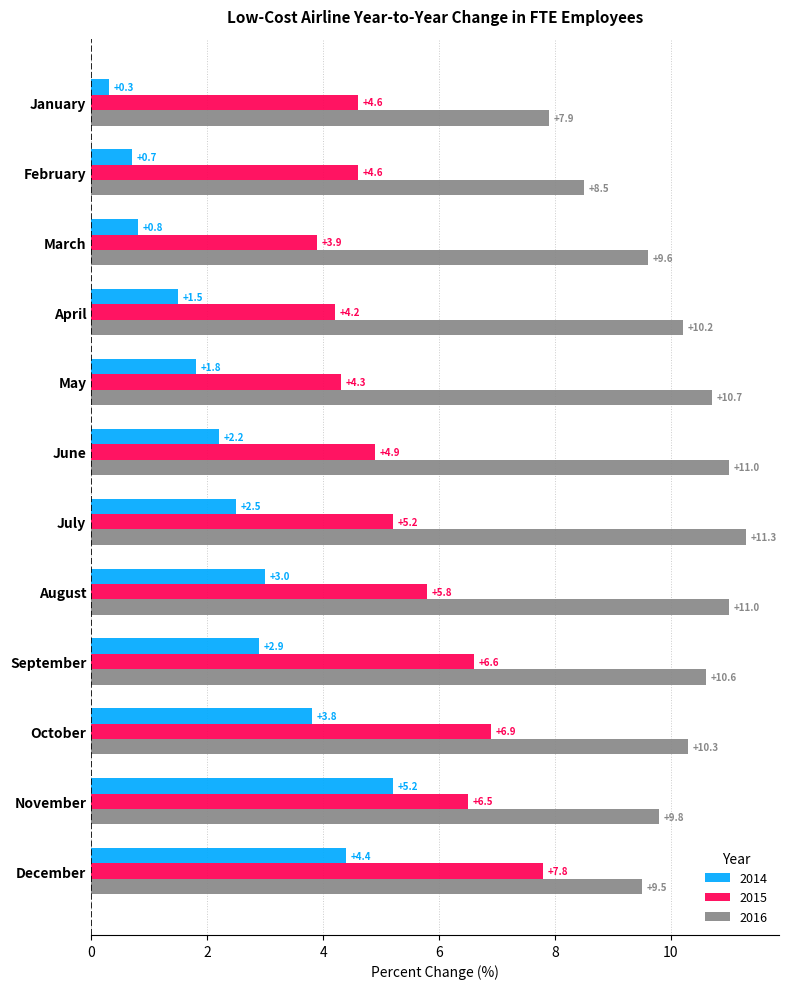

Is the value of 2015 at November greater than the value of 2014 at December?

Yes